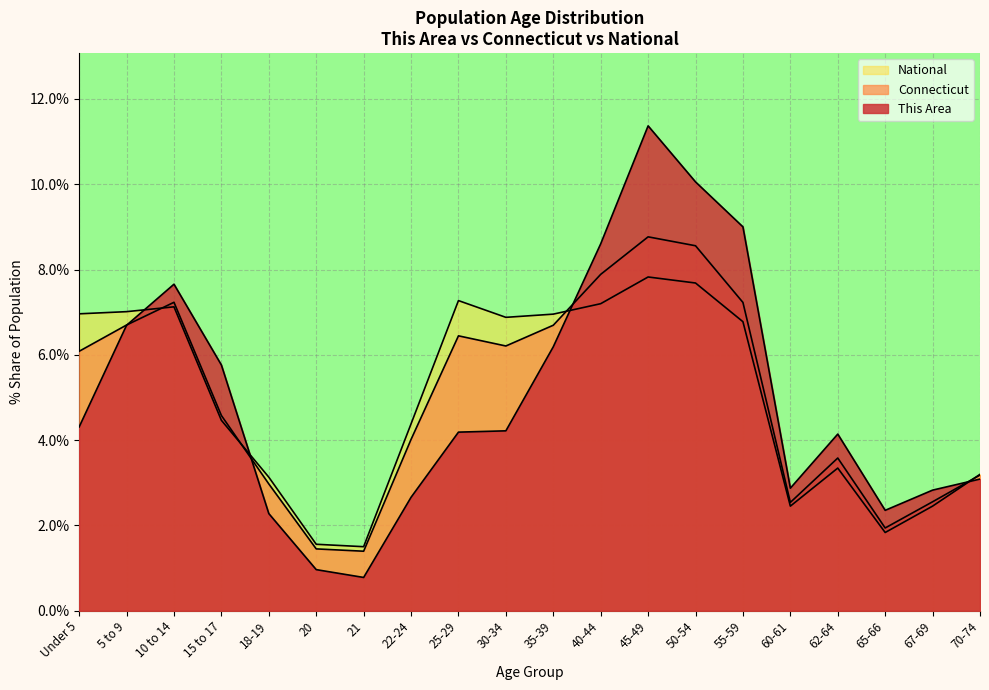

True or false: This Area has more than 1 points higher than both neighbors.

True